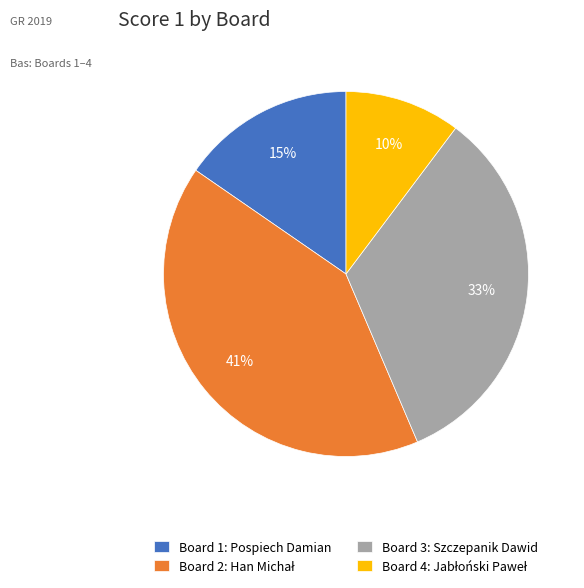

Count the number of slices in the pie.

4